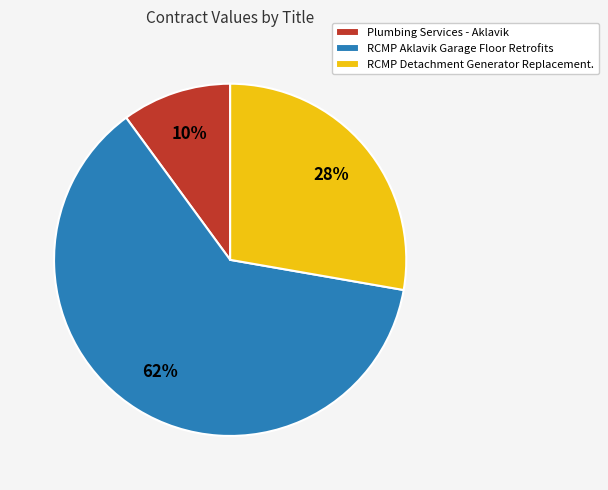

Which category has the smallest portion of the pie?

Plumbing Services - Aklavik